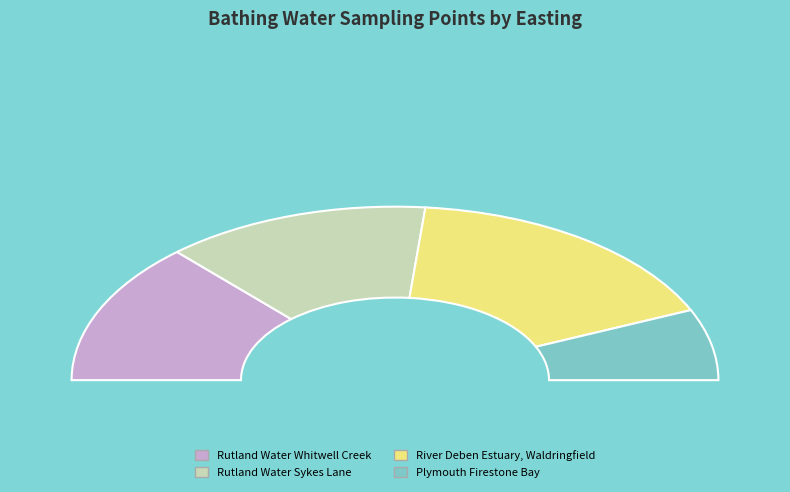

The Rutland Water Sykes Lane slice represents 34% of the pie. True or false?

False